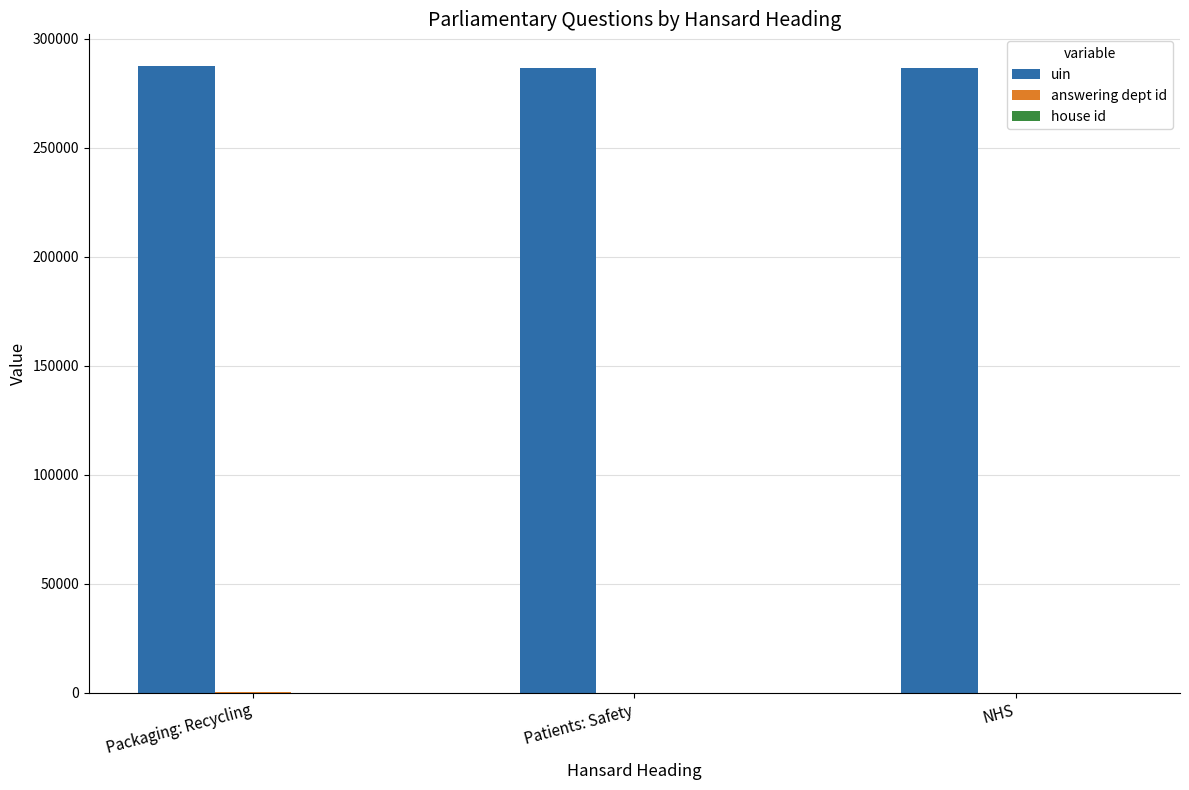

Which series has the largest total across all categories?

uin